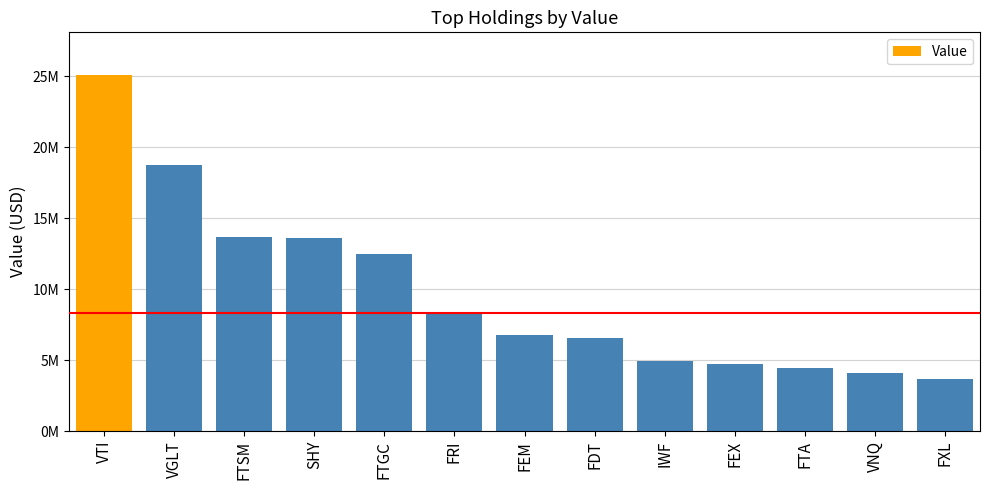

Which label corresponds to the largest value in the chart?

VTI